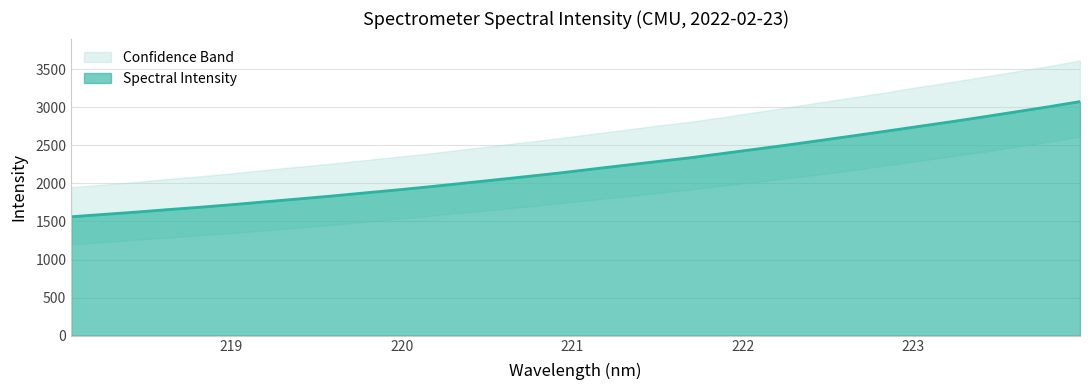

What is the label of the 23rd point from the left?

222.263